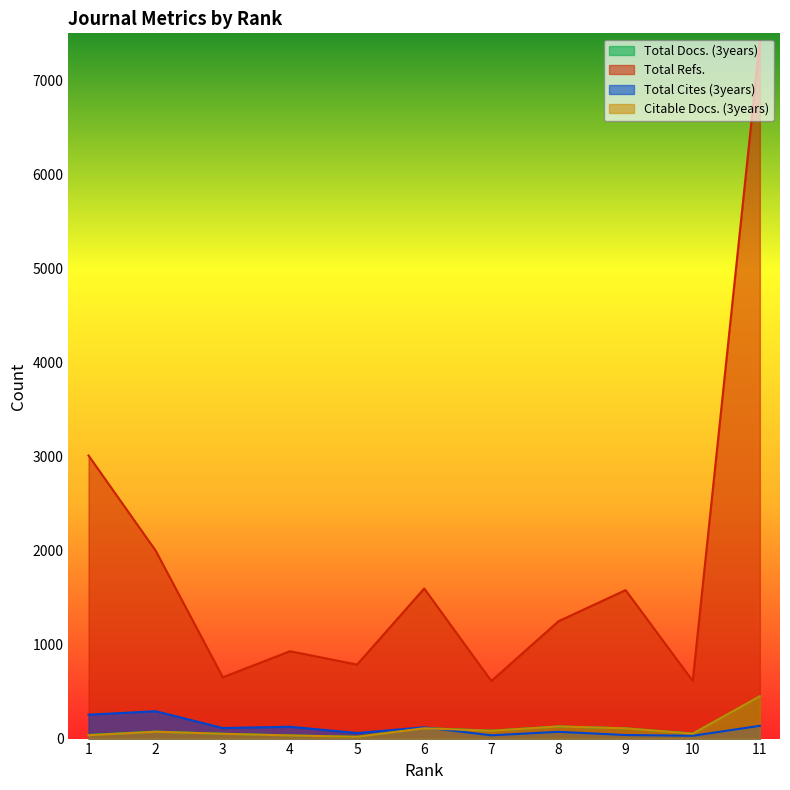

How many values in the Total Docs. (3years) series exceed 74?

5